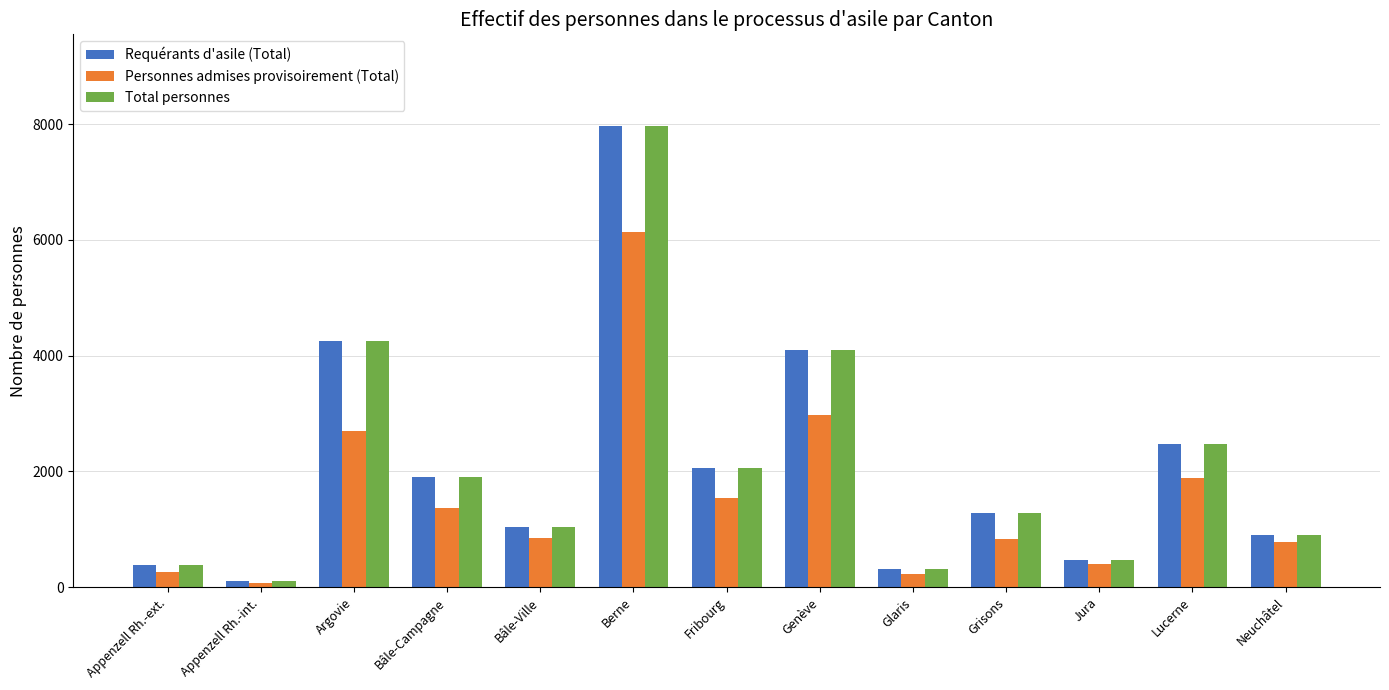

What is the spread (max minus min) of values at Jura?

71